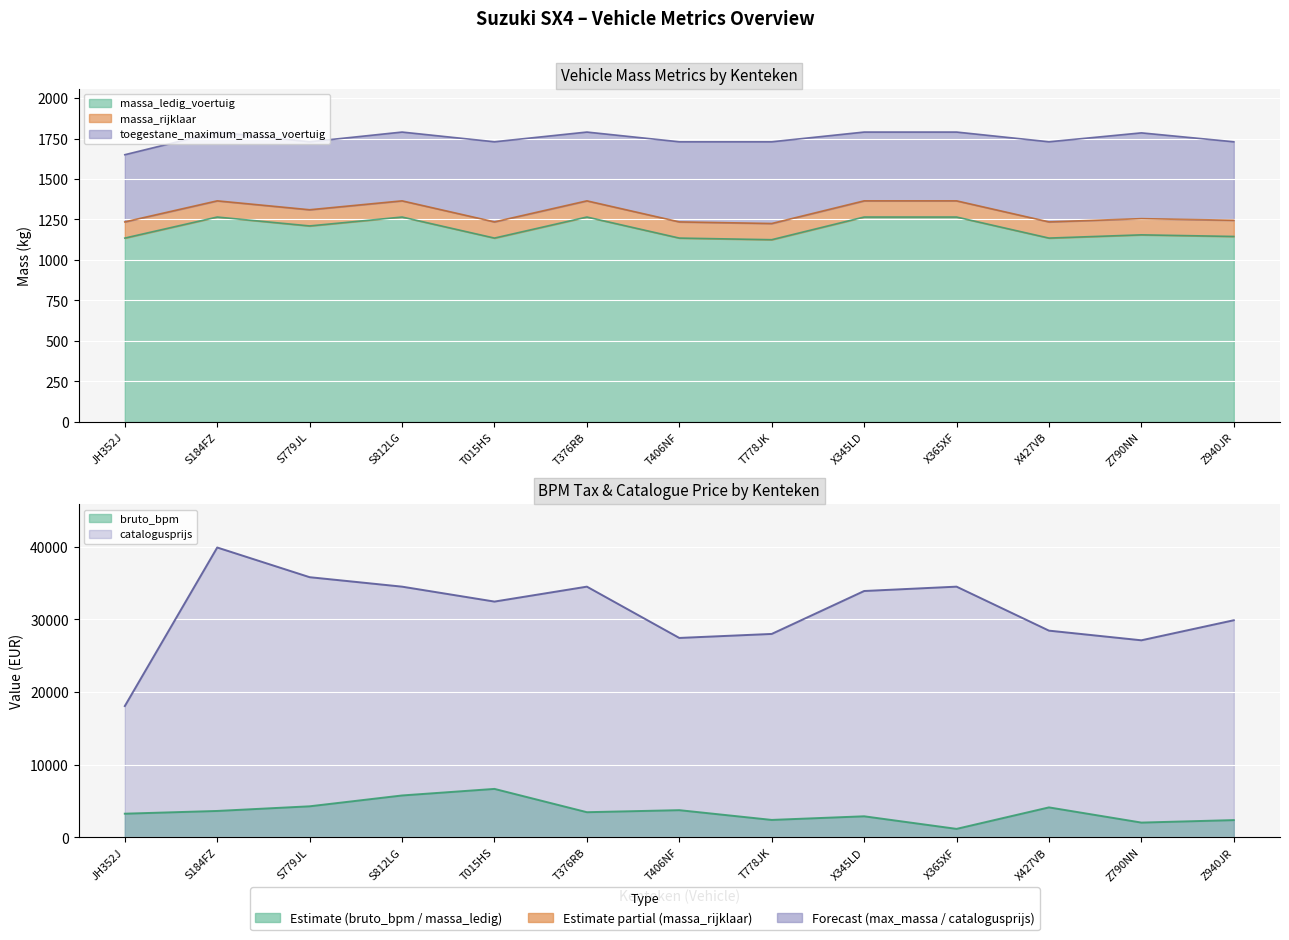

Which series ends up on top after the final intersection of bruto_bpm and toegestane_maximum_massa_voertuig?

bruto_bpm